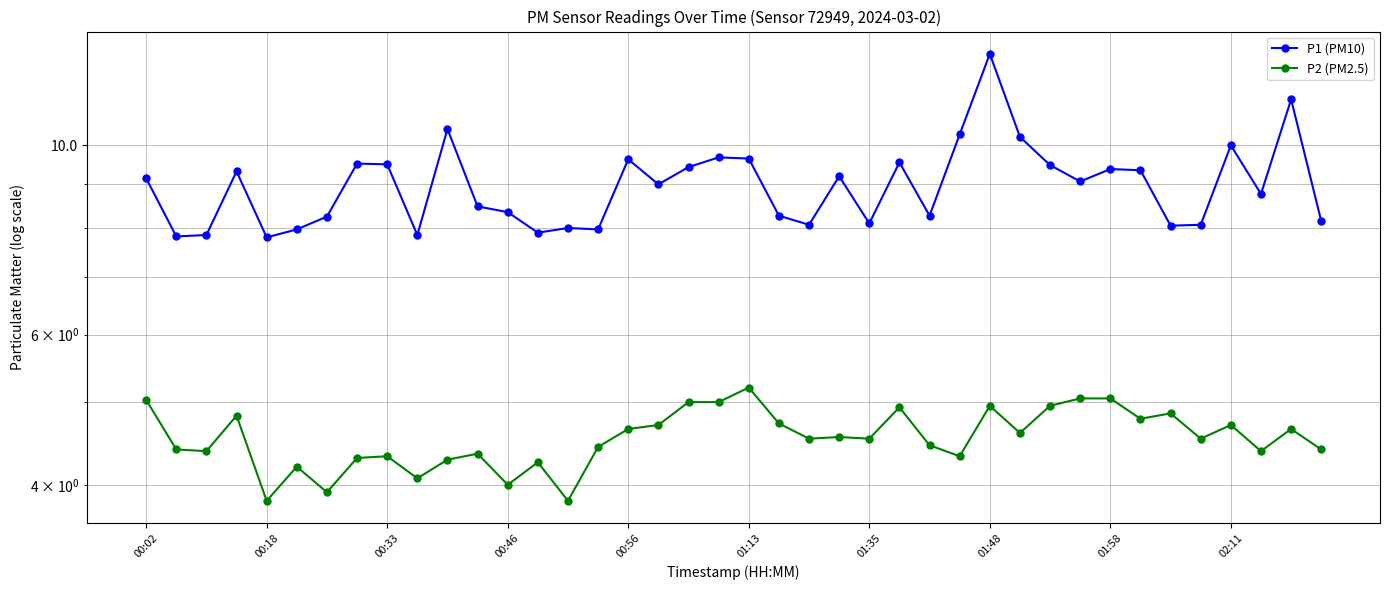

What is the maximum value for P2 (PM2.5)?

5.2